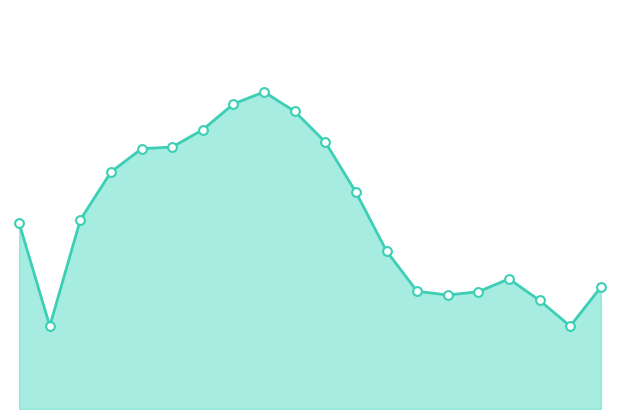

Which series reaches the maximum Y coordinate?

humidity_line